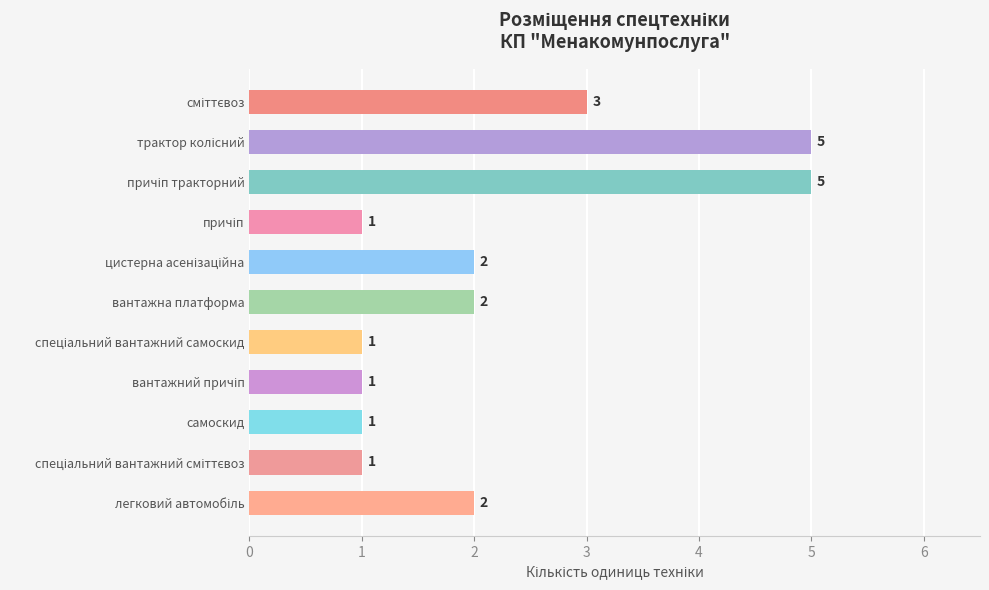

What is the difference between the second highest and second lowest values?

4